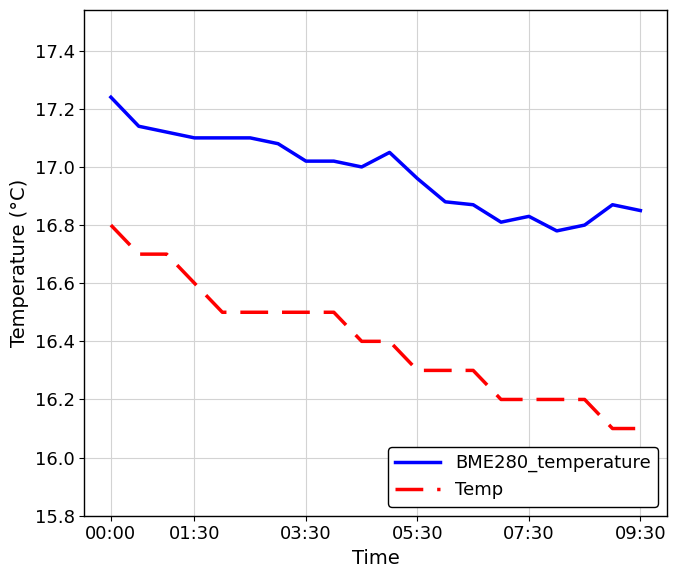

List the series in order of their overall mean, lowest first.

Temp, BME280_temperature